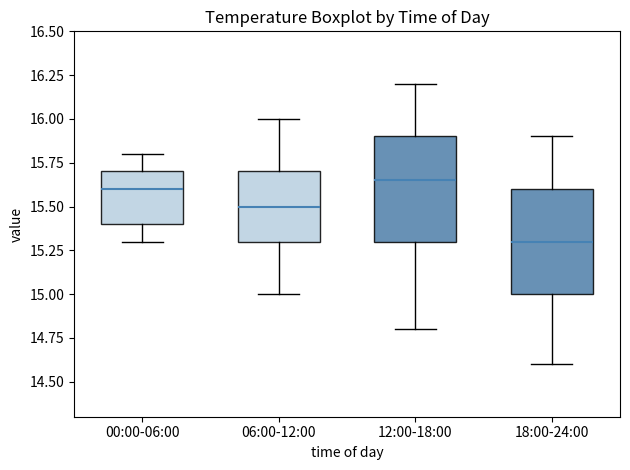

Reading left to right, transcribe this box plot: for each box, give where its median line is, the range the box spans, and where its two whiskers end, as read against the y-axis. The values are not printed on the chart, so give them approximately, as read against the axis.

00:00-06:00: median 15.60, box 15.40 to 15.70, whiskers 15.30 to 15.80
06:00-12:00: median 15.50, box 15.30 to 15.70, whiskers 15.00 to 16.00
12:00-18:00: median 15.65, box 15.30 to 15.90, whiskers 14.80 to 16.20
18:00-24:00: median 15.30, box 15.00 to 15.60, whiskers 14.60 to 15.90